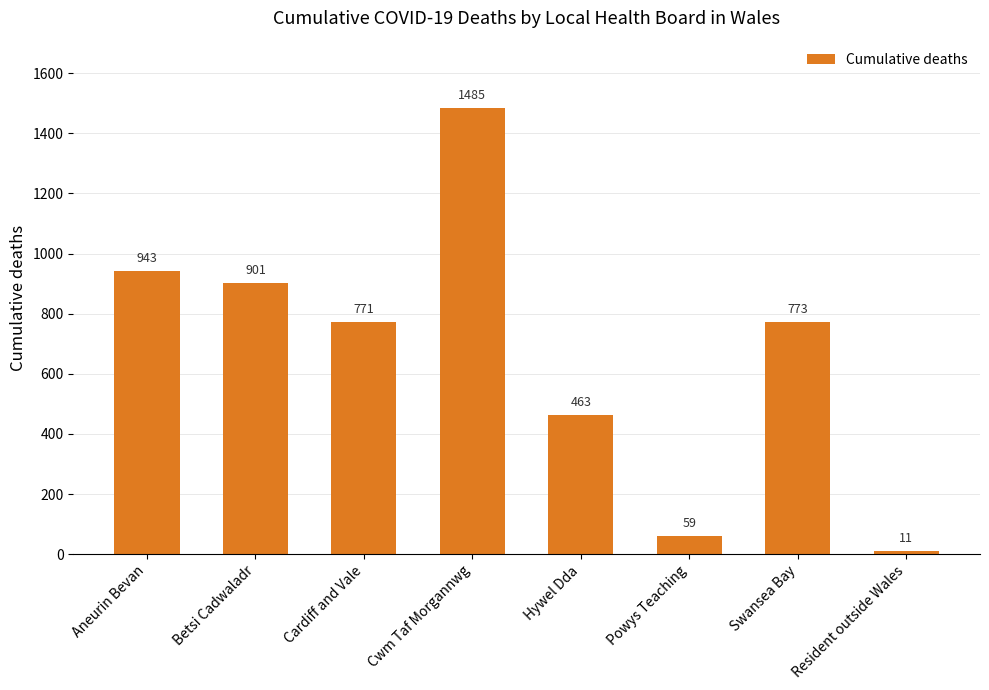

Are the bars grouped side by side (vs. stacked)?

No